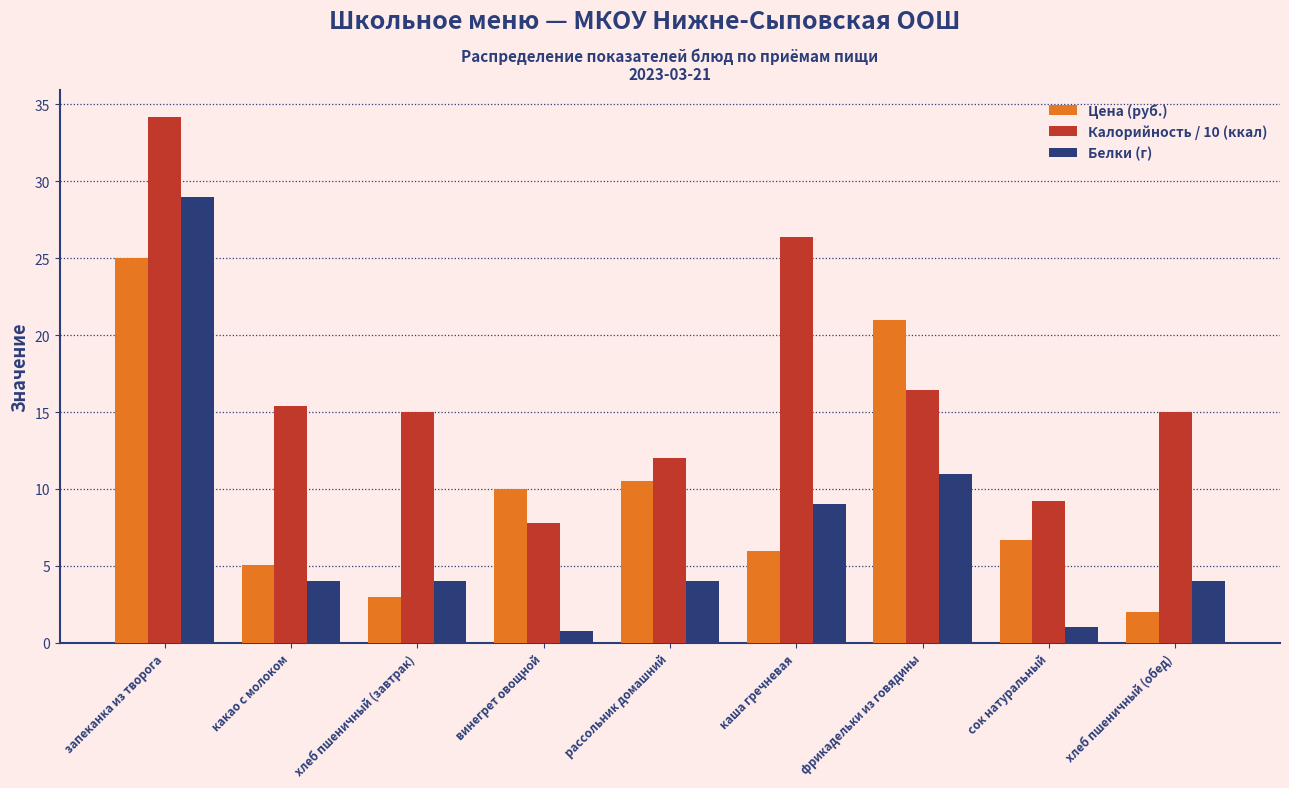

Reading left to right, what are all the values shown in this chart?

Цена (руб.): 25.0	5.0	3.0	10.0	10.5	6.0	21.0	6.7	2.0
Калорийность / 10 (ккал): 34.2	15.4	15.0	7.8	12.0	26.4	16.4	9.2	15.0
Белки (г): 29.0	4.0	4.0	0.8	4.0	9.0	11.0	1.0	4.0